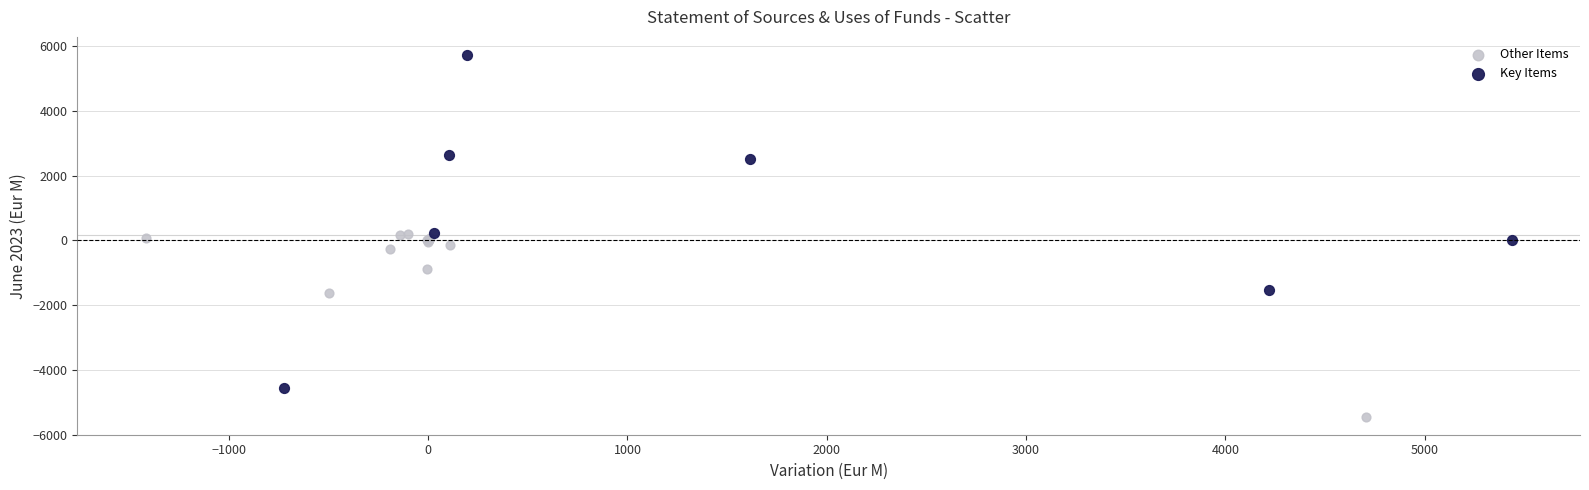

Which series contains the lowest Y value?

Other Items